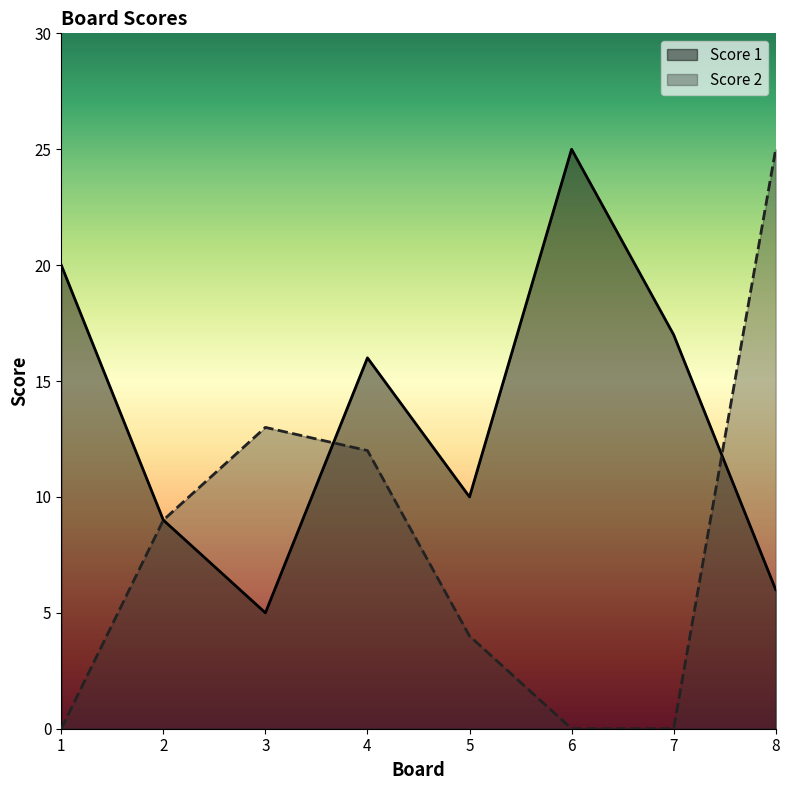

What is the value of the Score 1 point at the 4th from the left?

16